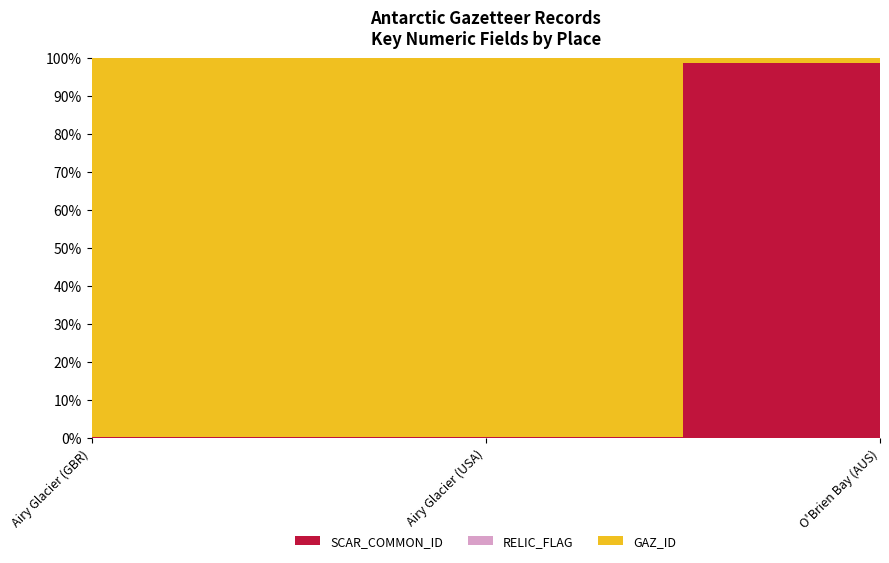

Reading right to left, list all the values displayed in this chart.

SCAR_COMMON_ID: 10466	135	135
GAZ_ID: 135	121635	107468
RELIC_FLAG: 0	0	0